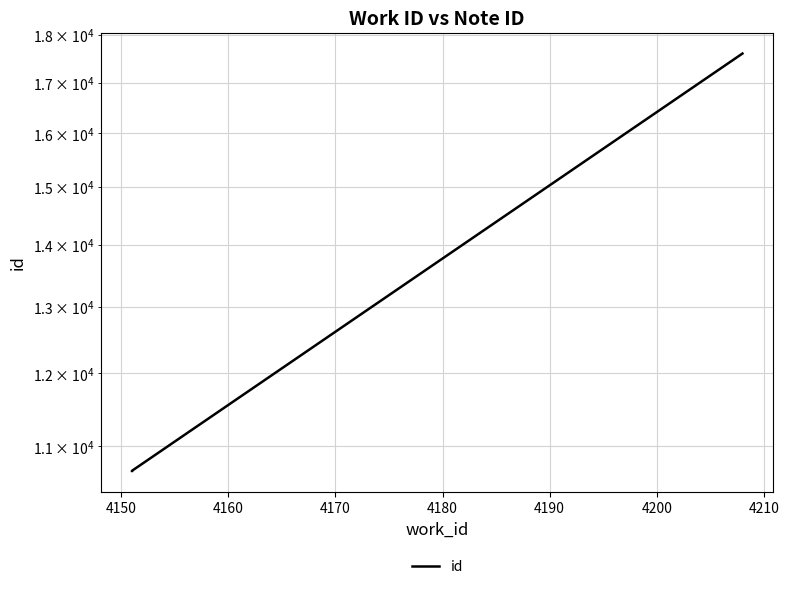

Reading left to right, transcribe all the data shown in this chart.

10678	10680	17600